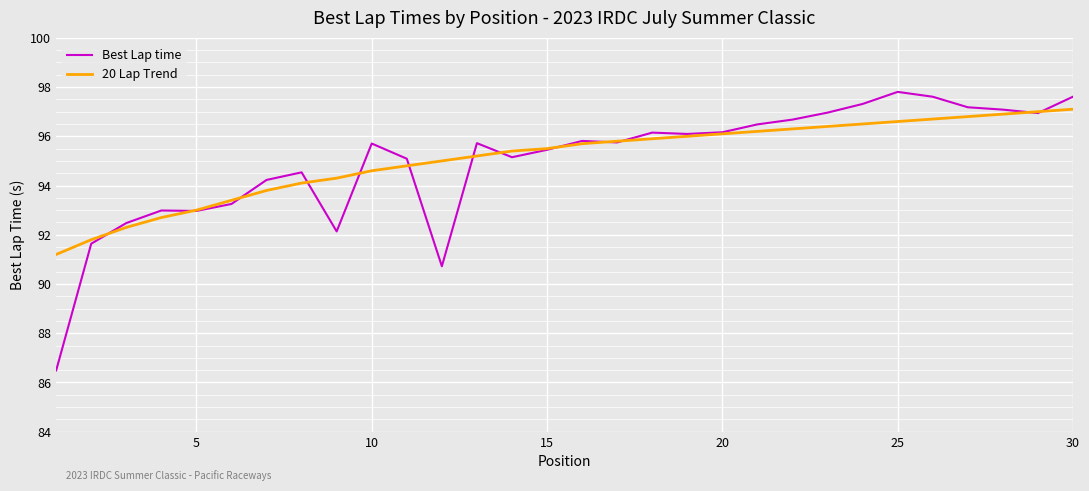

What is the minimum value shown in the chart?

86.5